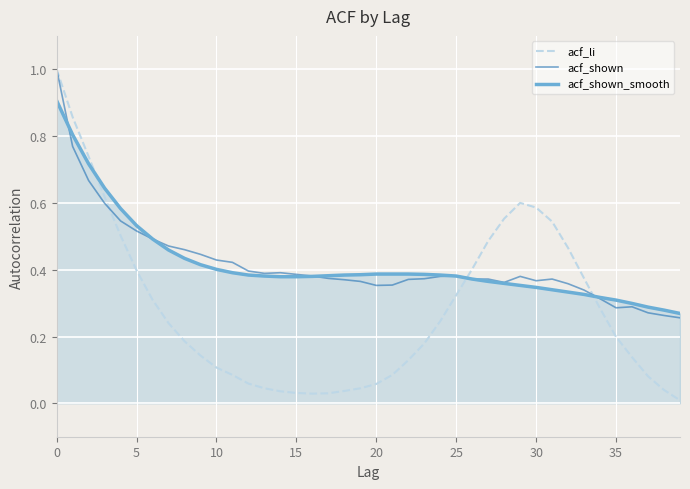

What is the maximum value shown in the chart?

1.0